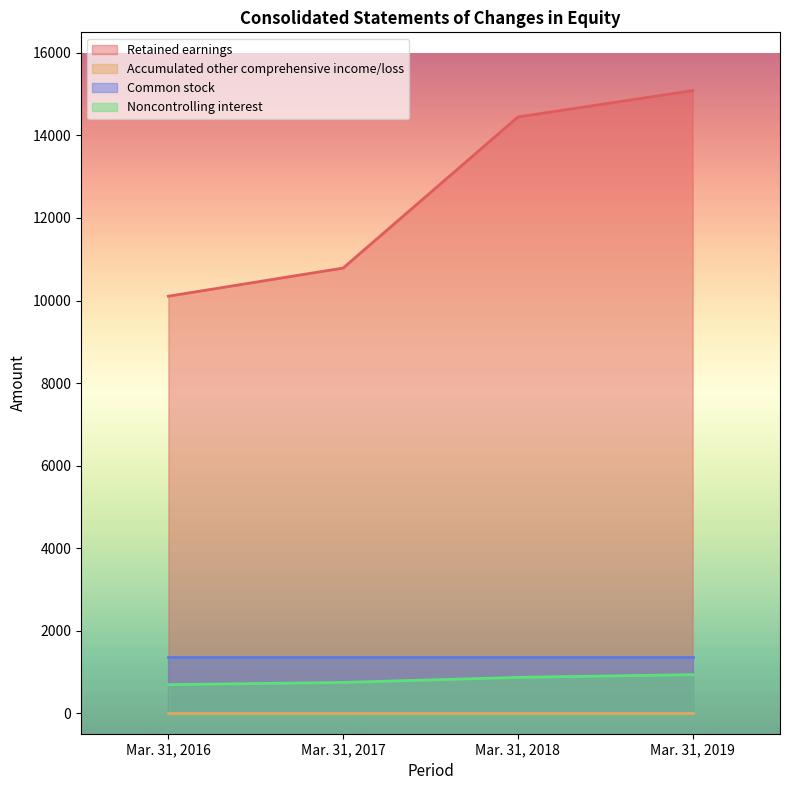

What is the value of the Noncontrolling interest point at the 4th from the left?

932